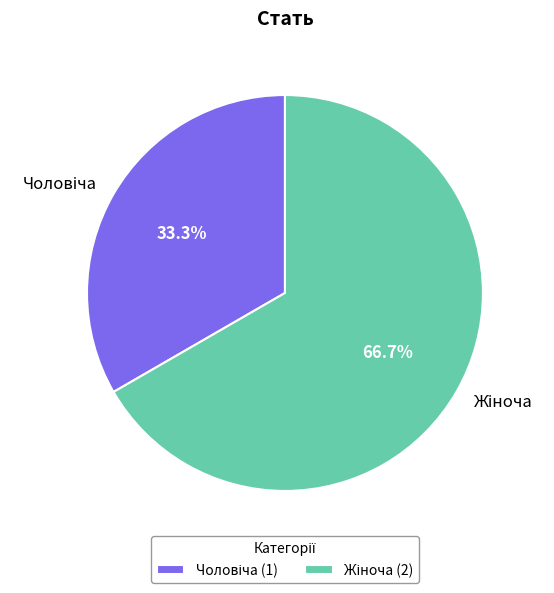

Is there a majority slice in this chart?

Yes